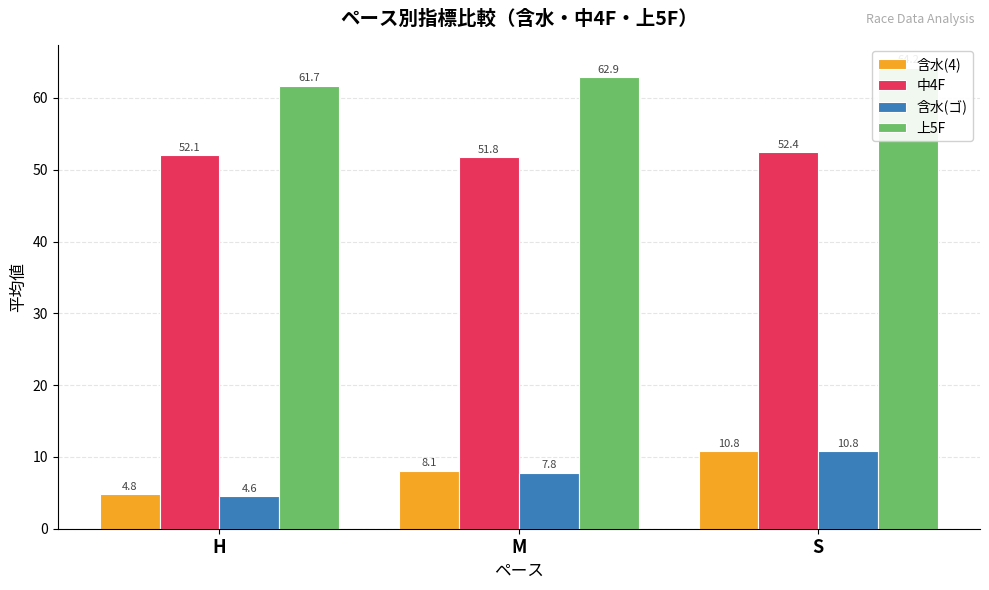

At H, list the series in order from smallest to largest.

含水(ゴ), 含水(4), 中4F, 上5F